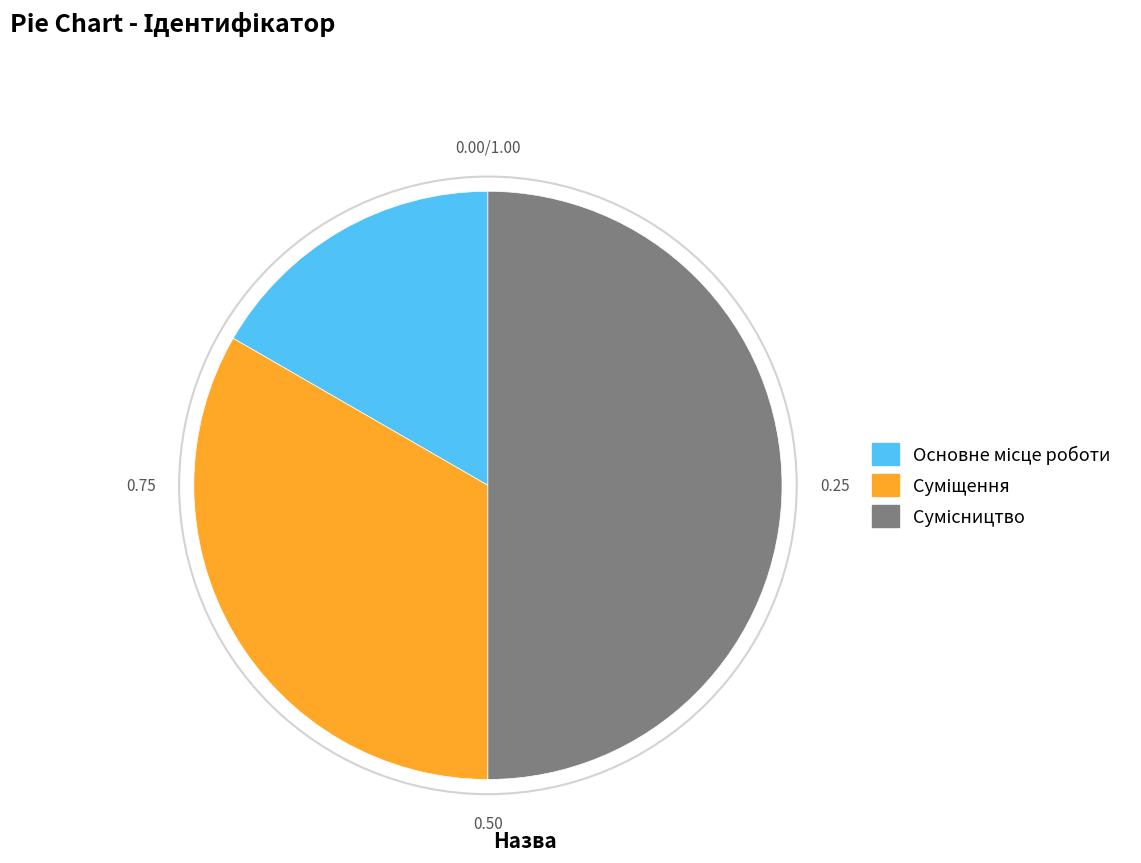

Is Сумісництво the majority of the pie?

No